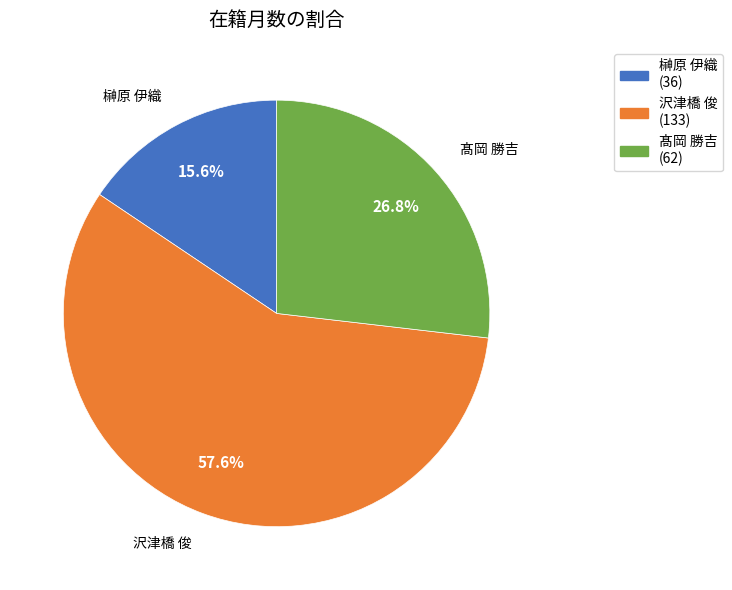

Which category accounts for the majority?

沢津橋 俊